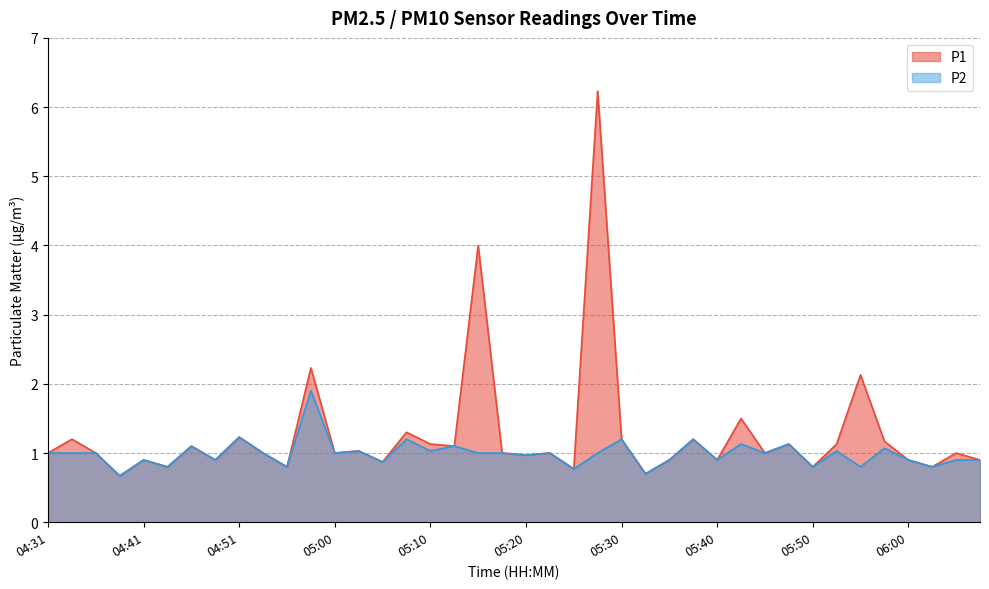

At which category does P2 reach its first local peak?

04:41